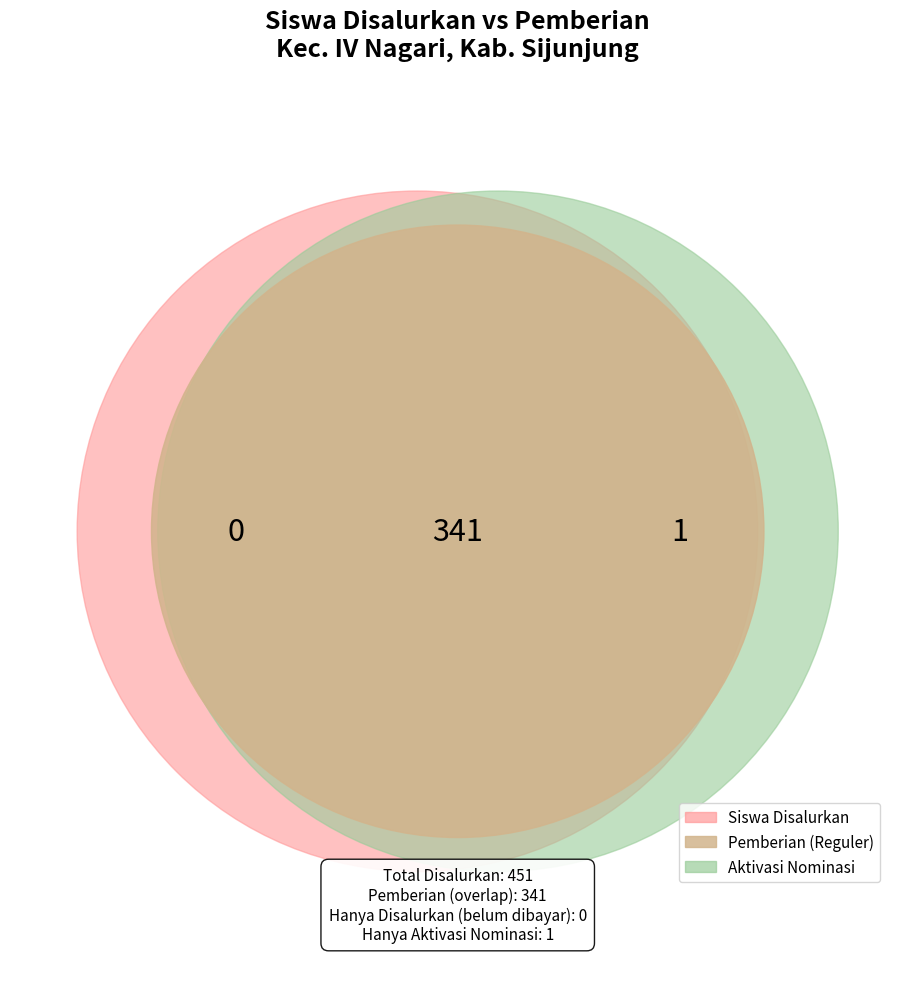

To the nearest percent, what is the average slice percentage?

7%